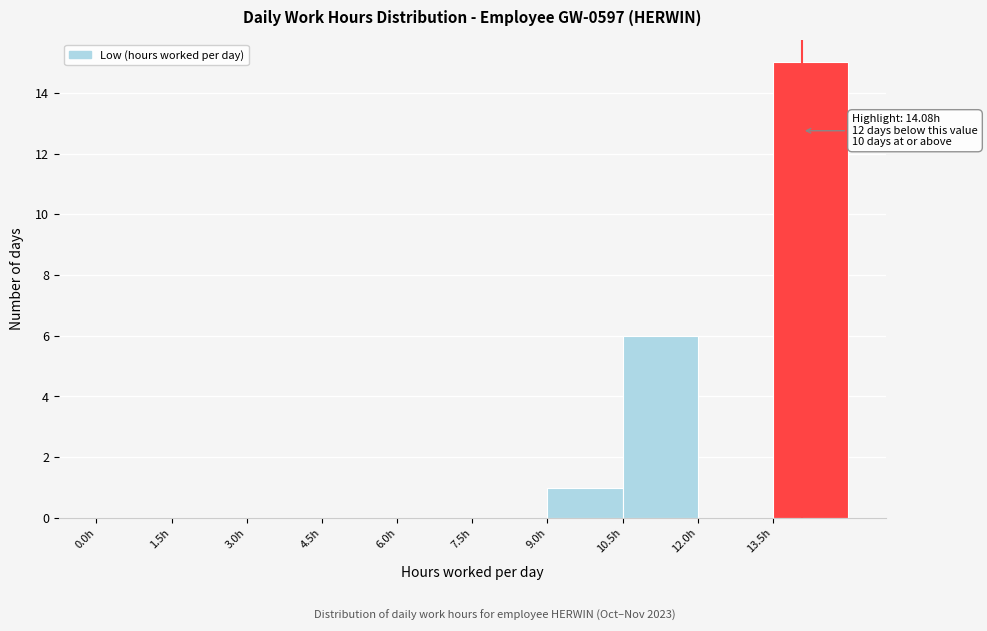

Which range on the x-axis has the tallest bar?

13.5 to 15.0